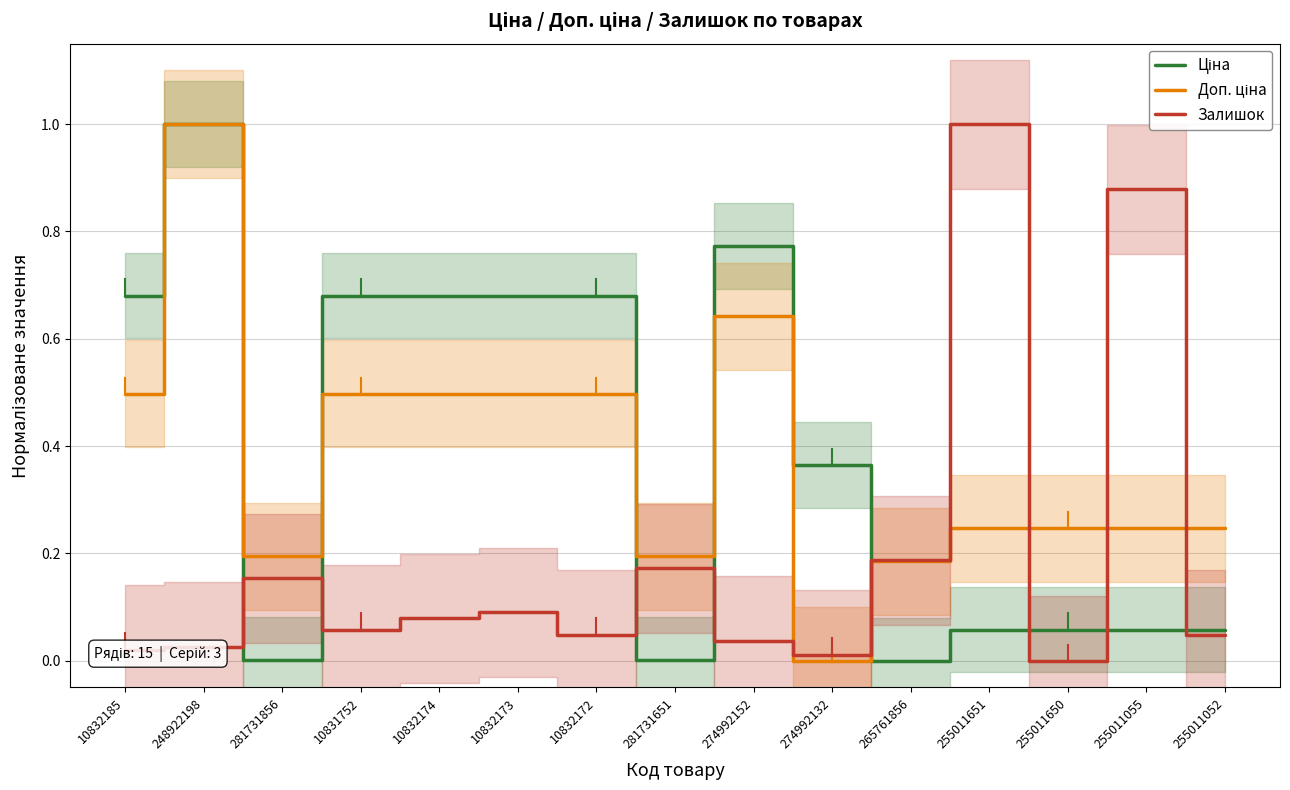

Reading left to right, what are all the values shown in this chart?

Ціна: 0.7	1.0	0.0	0.7	0.7	0.7	0.7	0.0	0.8	0.4	0.0	0.1	0.1	0.1	0.1
Доп. ціна: 0.5	1.0	0.2	0.5	0.5	0.5	0.5	0.2	0.6	0.0	0.2	0.2	0.2	0.2	0.2
Залишок: 0.0	0.0	0.2	0.1	0.1	0.1	0.0	0.2	0.0	0.0	0.2	1.0	0.0	0.9	0.0